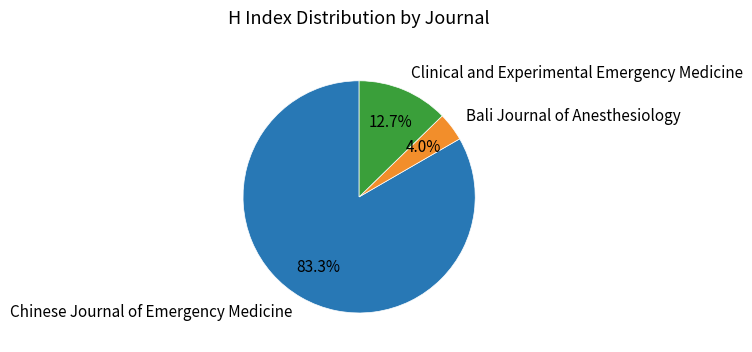

What is the smallest slice in the pie chart?

Bali Journal of Anesthesiology